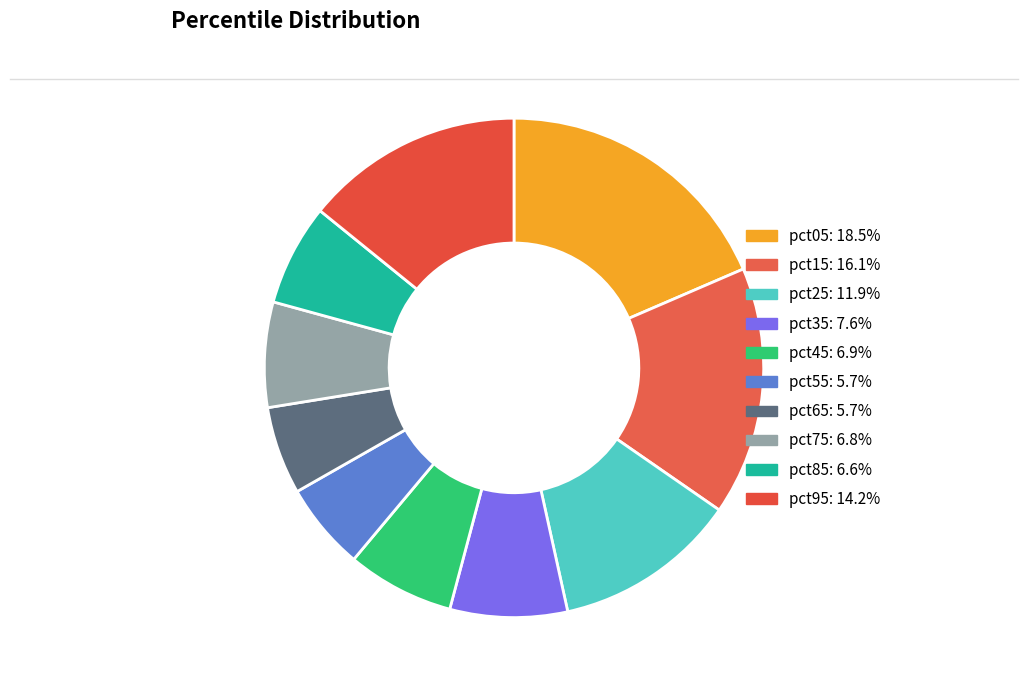

Rank the categories by value from highest to lowest.

pct05, pct15, pct95, pct25, pct35, pct45, pct75, pct85, pct65, pct55